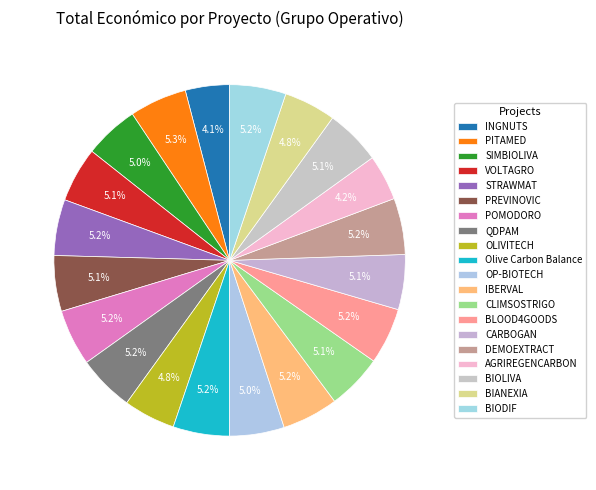

Rank the categories by value from lowest to highest.

INGNUTS, AGRIREGENCARBON, OLIVITECH, BIANEXIA, SIMBIOLIVA, OP-BIOTECH, VOLTAGRO, CARBOGAN, CLIMSOSTRIGO, BIOLIVA, PREVINOVIC, STRAWMAT, IBERVAL, POMODORO, BIODIF, BLOOD4GOODS, QDPAM, Olive Carbon Balance, DEMOEXTRACT, PITAMED